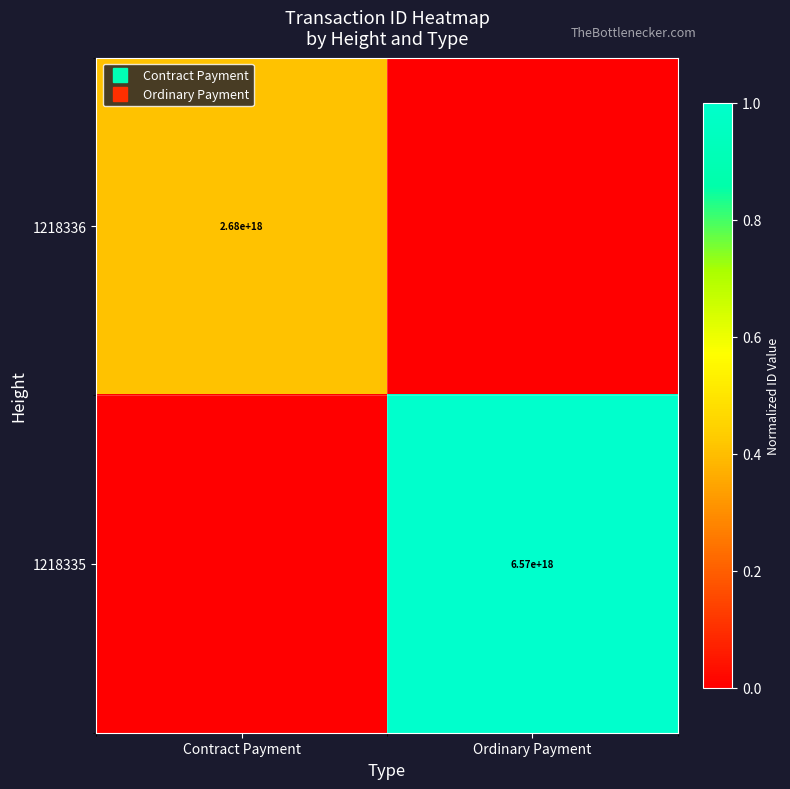

How many values in 1218336 are above zero?

1